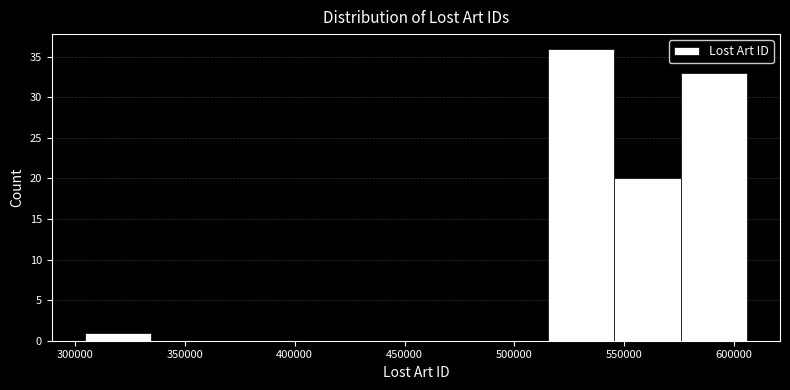

What is the height of the bar covering 575000 to 605000 on the x-axis? Neither the bar edges nor the heights are printed on the chart, so give them approximately, as read against the axes.

33